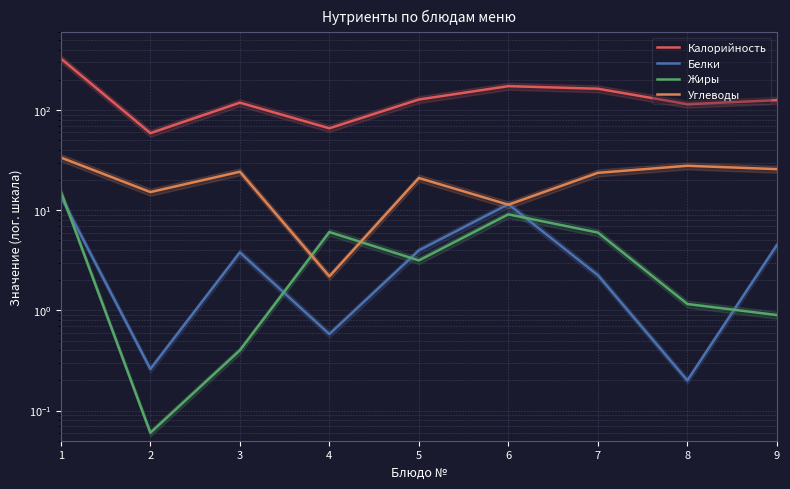

How many values in the Калорийность series are below 126?

4